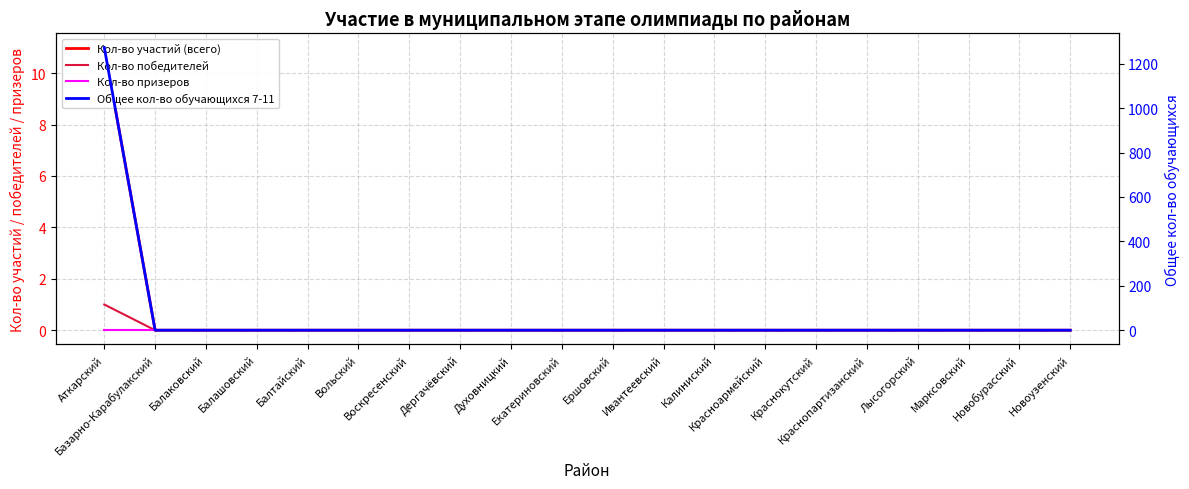

Does the chart display data point markers on the line(s)?

No